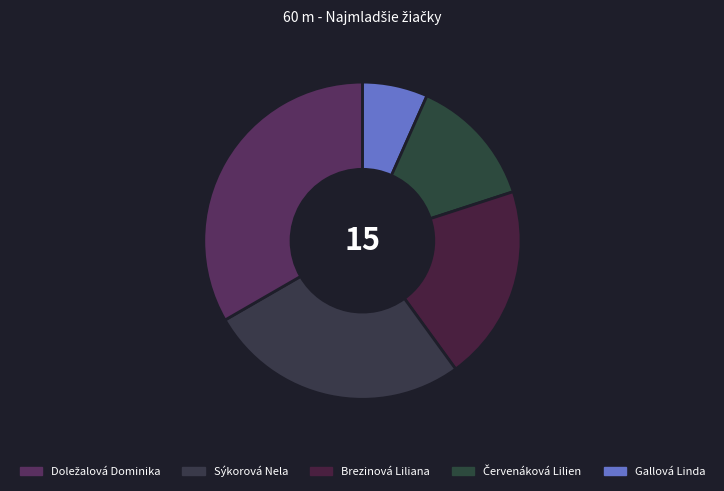

How many segments does this pie chart have?

5